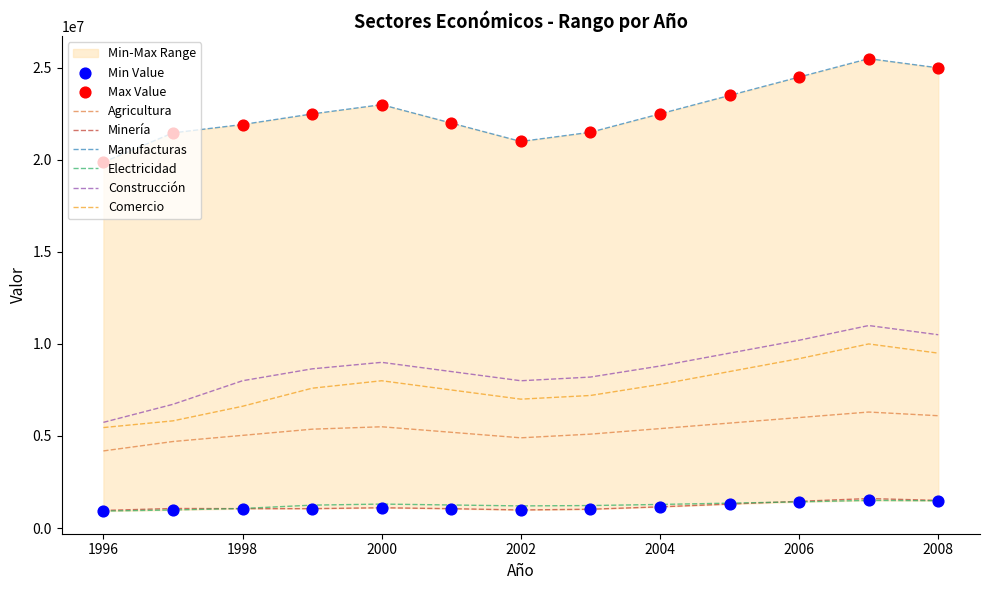

Which series has the largest total across all categories?

Manufacturas